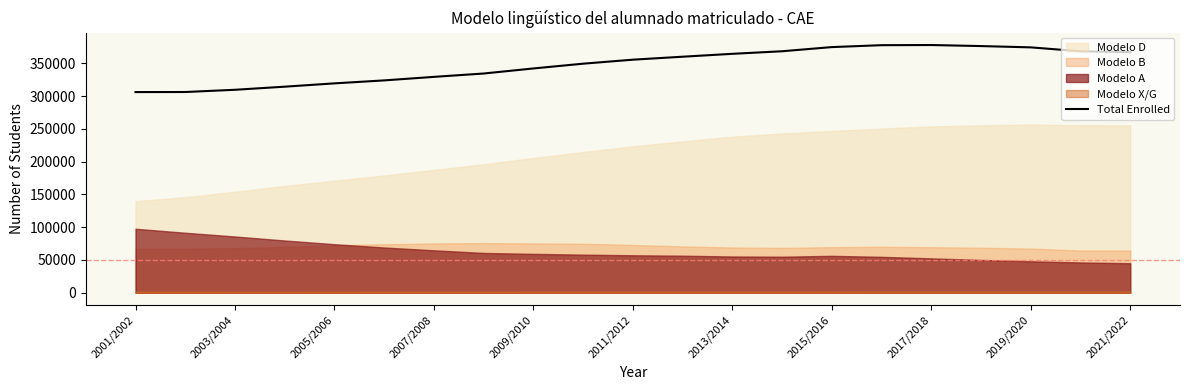

What is the minimum value for Total Enrolled?

306355